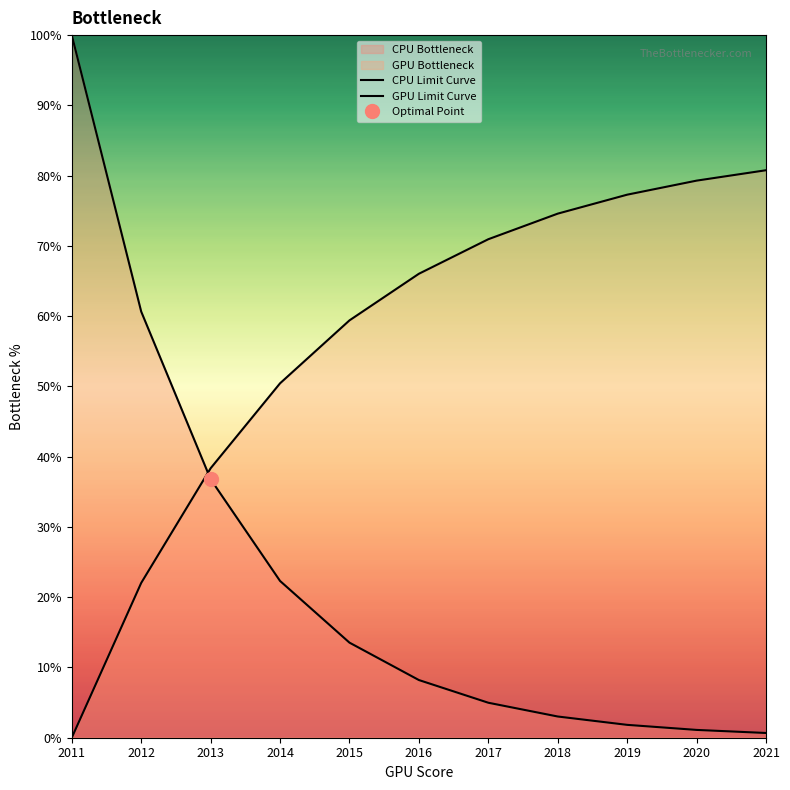

Is it true that GPU Limit Curve equals 138.0 at 2021?

False